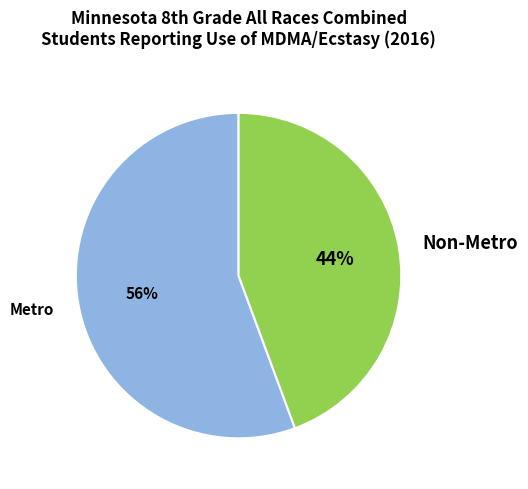

Is it true that Non-Metro is 44% of the pie?

True